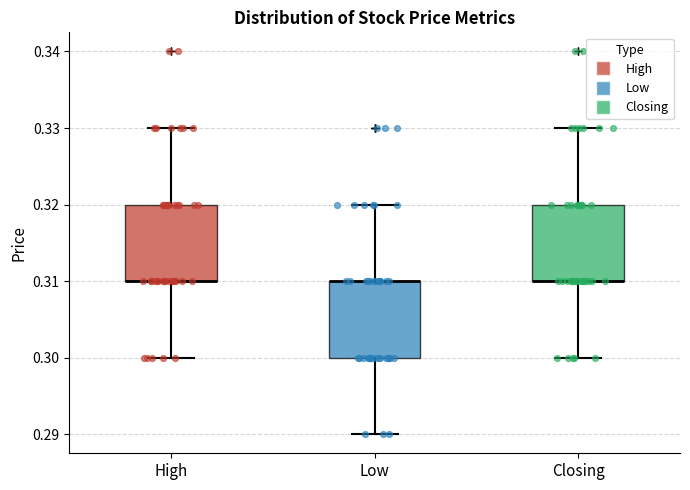

Where does the upper whisker of the box for Closing end on the y-axis? The values are not printed on the chart, so give them approximately, as read against the axis.

0.33